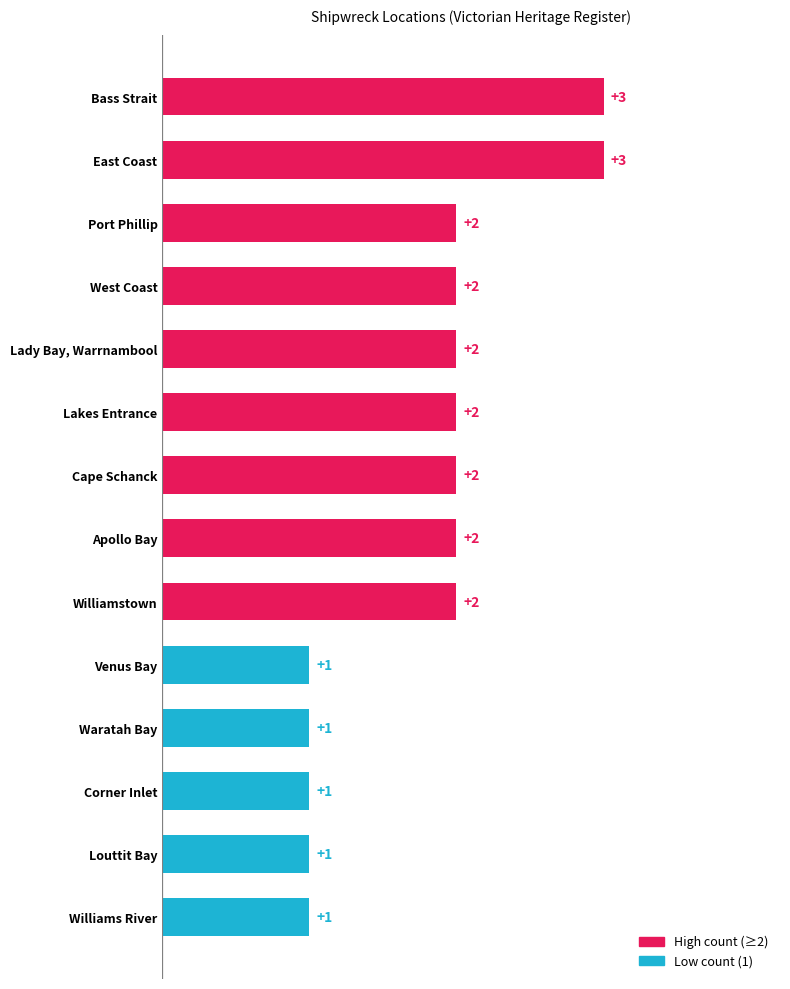

Does the chart contain any negative values?

No